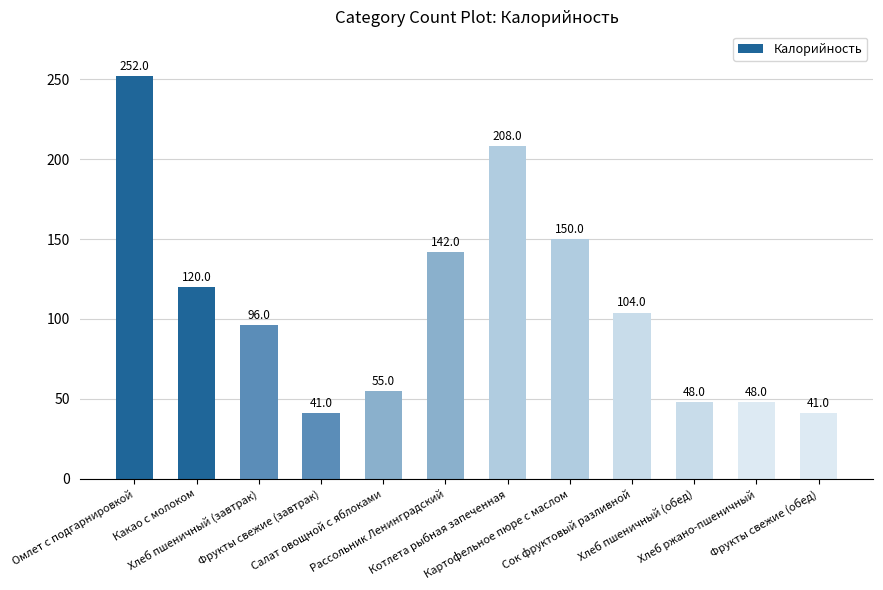

Reading left to right, extract all data points from this chart.

Омлет с подгарнировкой=252	Какао с молоком=120	Хлеб пшеничный (завтрак)=96	Фрукты свежие (завтрак)=41	Салат овощной с яблоками=55	Рассольник Ленинградский=142	Котлета рыбная запеченная=208	Картофельное пюре с маслом=150	Сок фруктовый разливной=104	Хлеб пшеничный (обед)=48	Хлеб ржано-пшеничный=48	Фрукты свежие (обед)=41